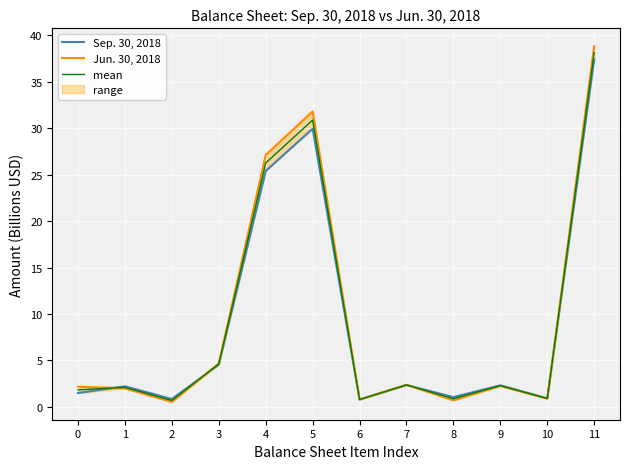

Reading left to right, list all the values displayed in this chart.

Sep. 30, 2018: 0=1.5	1=2.2	2=0.8	3=4.6	4=25.4	5=30.0	6=0.8	7=2.4	8=1.1	9=2.3	10=0.9	11=37.4
Jun. 30, 2018: 0=2.2	1=2.0	2=0.5	3=4.7	4=27.1	5=31.8	6=0.8	7=2.4	8=0.7	9=2.2	10=0.9	11=38.8
mean: 0=1.8	1=2.1	2=0.7	3=4.6	4=26.3	5=30.9	6=0.8	7=2.4	8=0.9	9=2.3	10=0.9	11=38.1